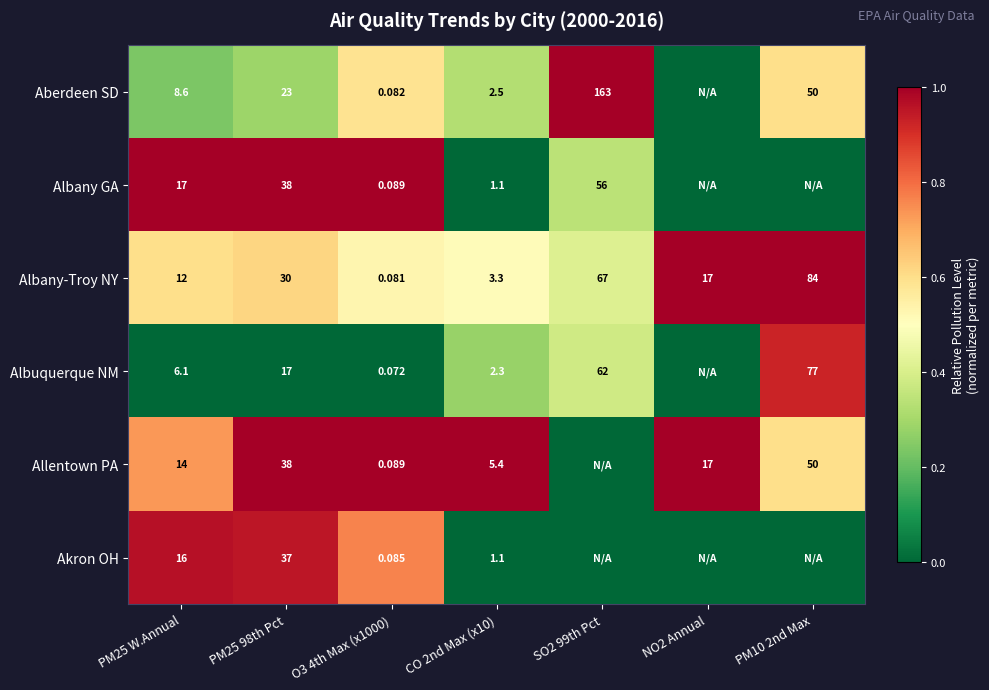

How many categories are shown in the chart?

7